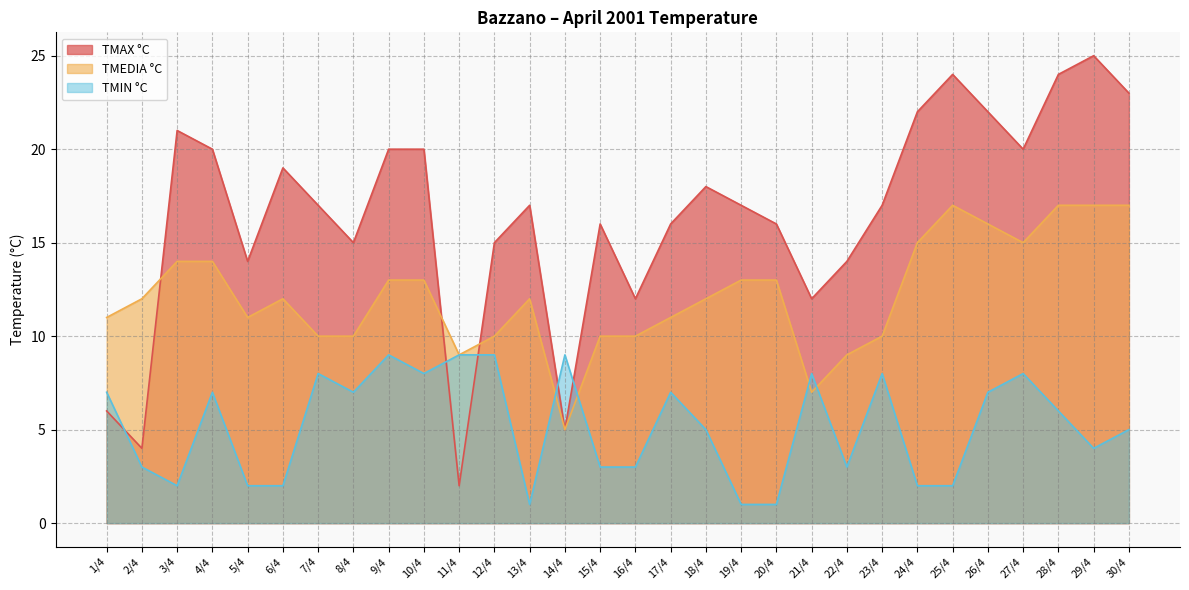

Reading left to right, list all the values displayed in this chart.

TMAX °C: 6	4	21	20	14	19	17	15	20	20	2	15	17	5	16	12	16	18	17	16	12	14	17	22	24	22	20	24	25	23
TMEDIA °C: 11	12	14	14	11	12	10	10	13	13	9	10	12	5	10	10	11	12	13	13	7	9	10	15	17	16	15	17	17	17
TMIN °C: 7	3	2	7	2	2	8	7	9	8	9	9	1	9	3	3	7	5	1	1	8	3	8	2	2	7	8	6	4	5